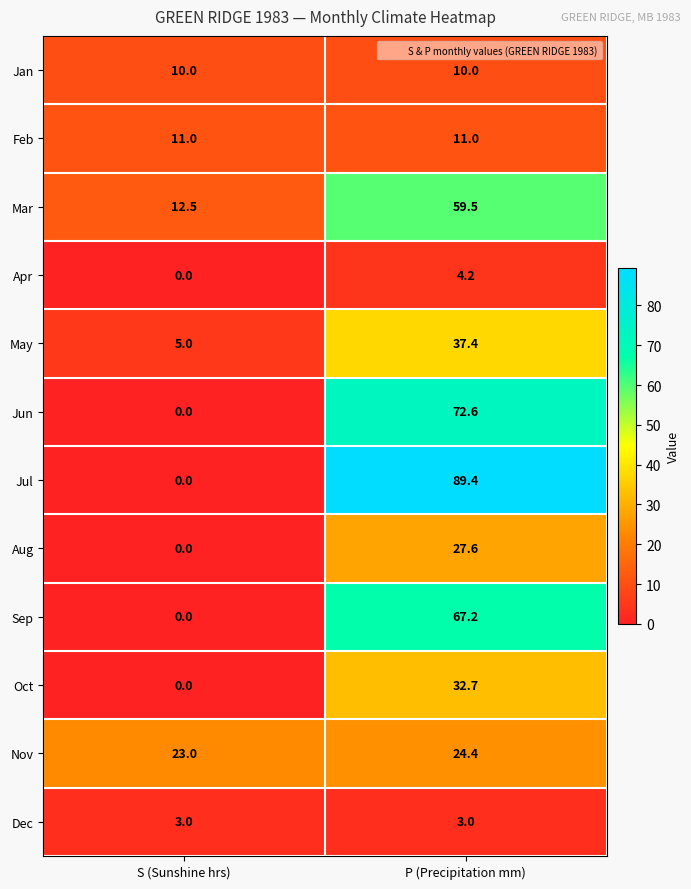

At P (Precipitation mm), list the series in order from smallest to largest.

Dec, Apr, Jan, Feb, Nov, Aug, Oct, May, Mar, Sep, Jun, Jul